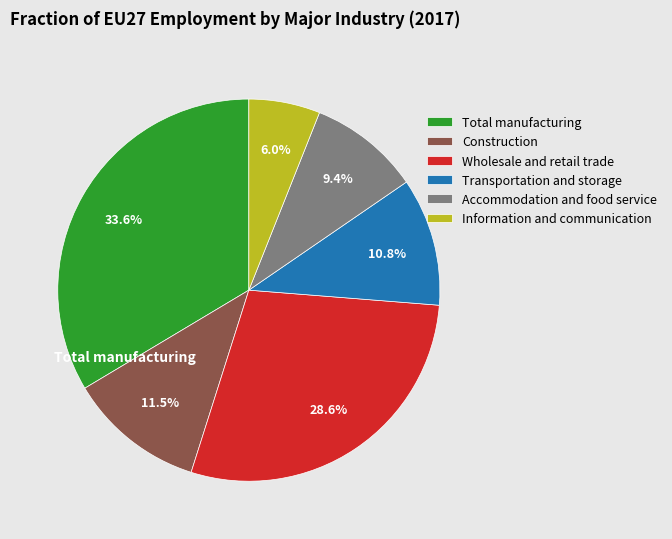

How many segments does this pie chart have?

6